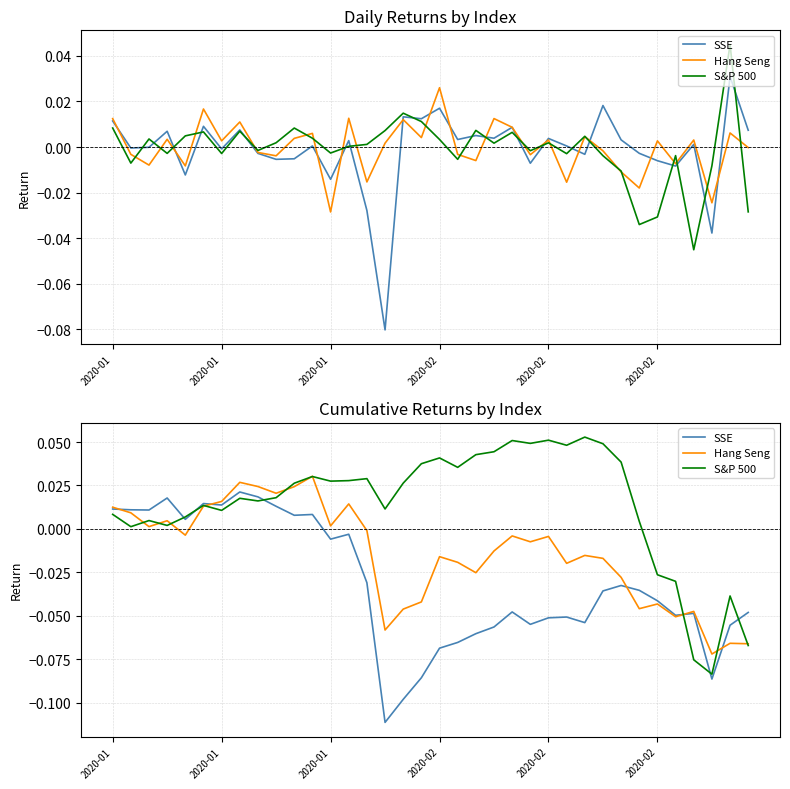

What are all the series names shown in the legend?

SSE, Hang Seng, S&P 500